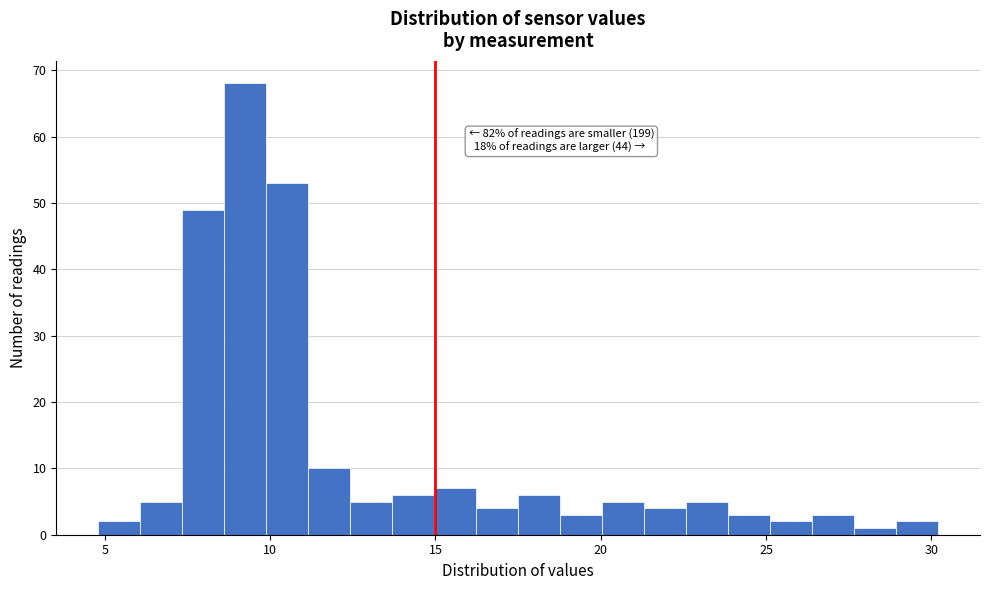

Around what value on the x-axis is the tallest bar? Give the approximate position of its centre, as read against the axis.

9.0